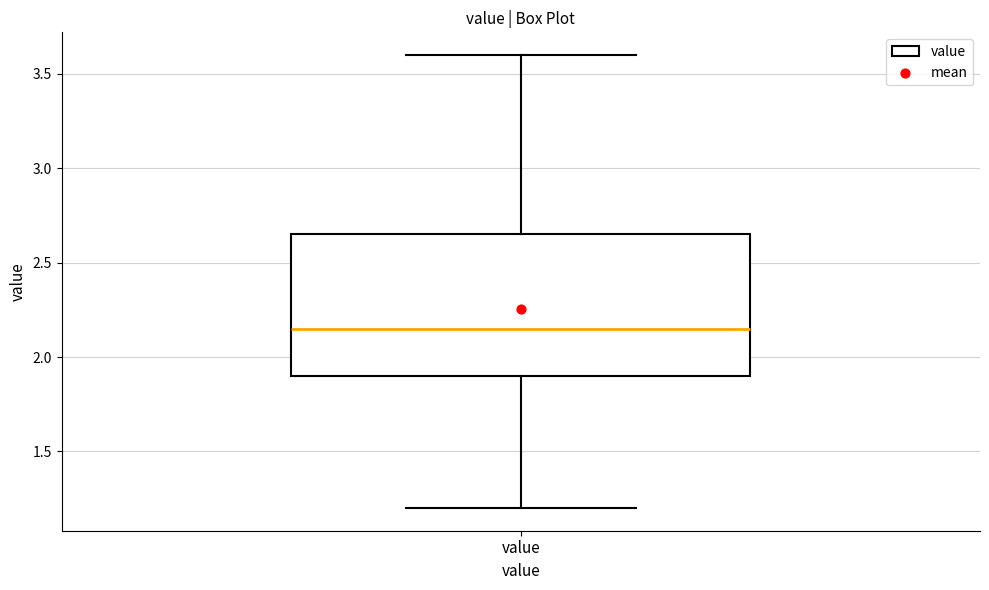

Where is the upper edge of the box for value on the y-axis? The values are not printed on the chart, so give them approximately, as read against the axis.

2.65